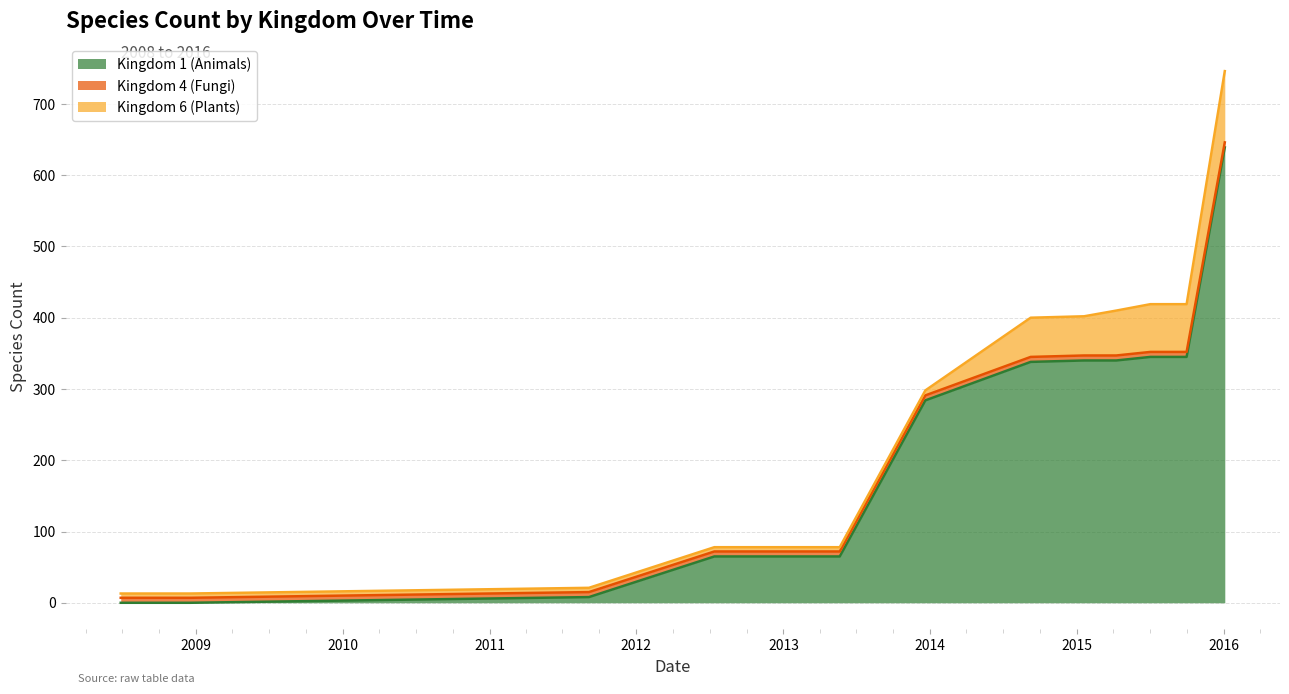

What is the label of the 5th point from the left?

2012-07-13